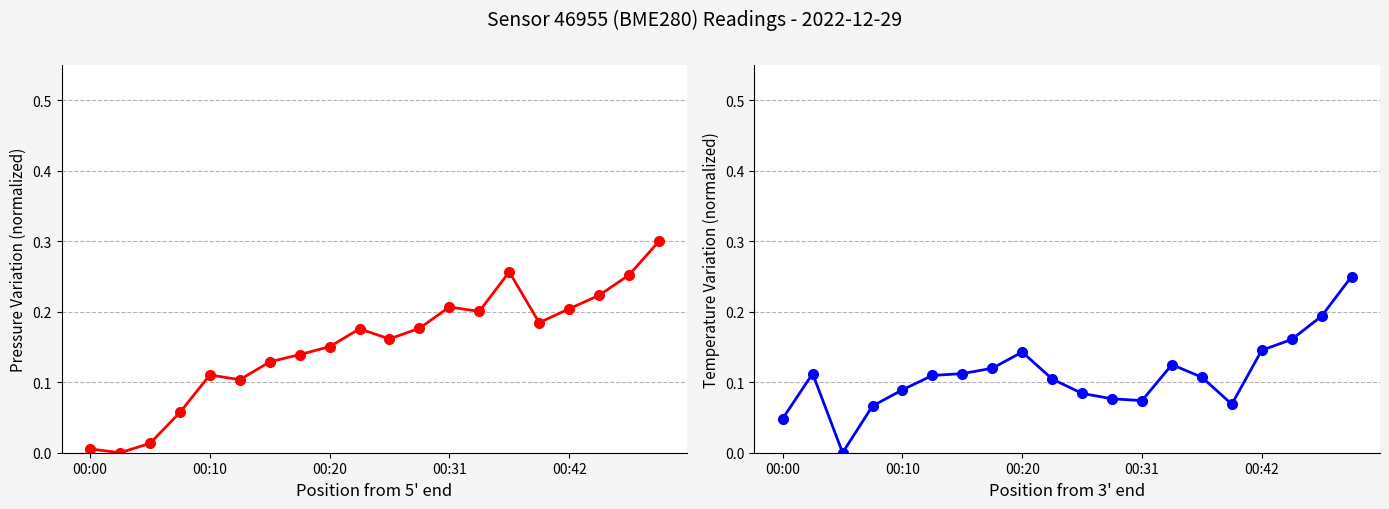

How many temperature values are between 0 and 1?

20